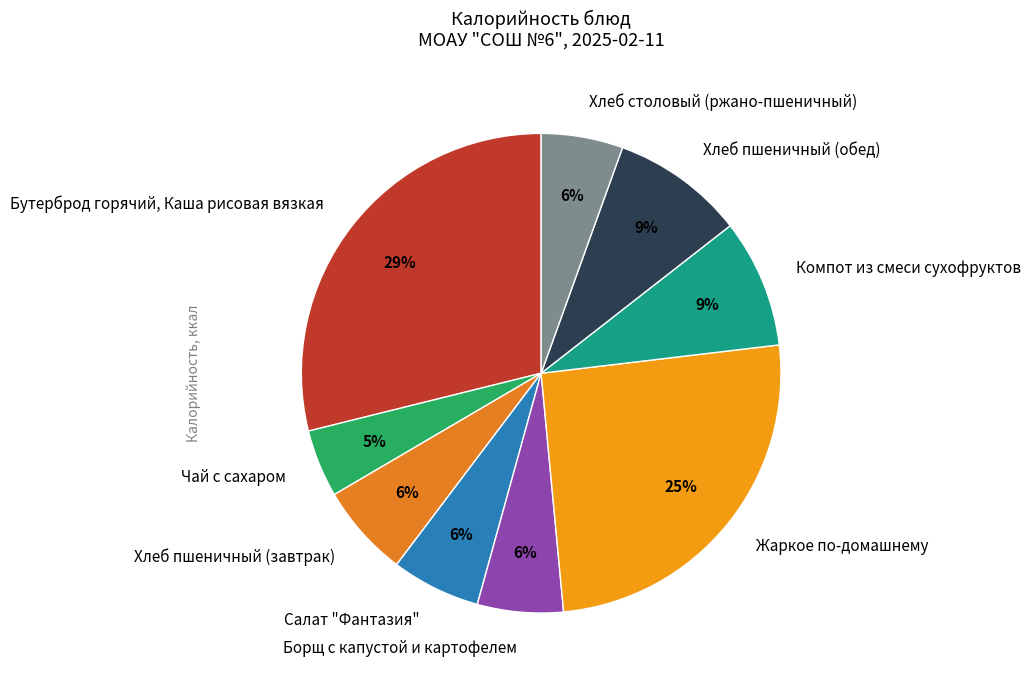

The Бутерброд горячий, Каша рисовая вязкая slice represents 29% of the pie. True or false?

True